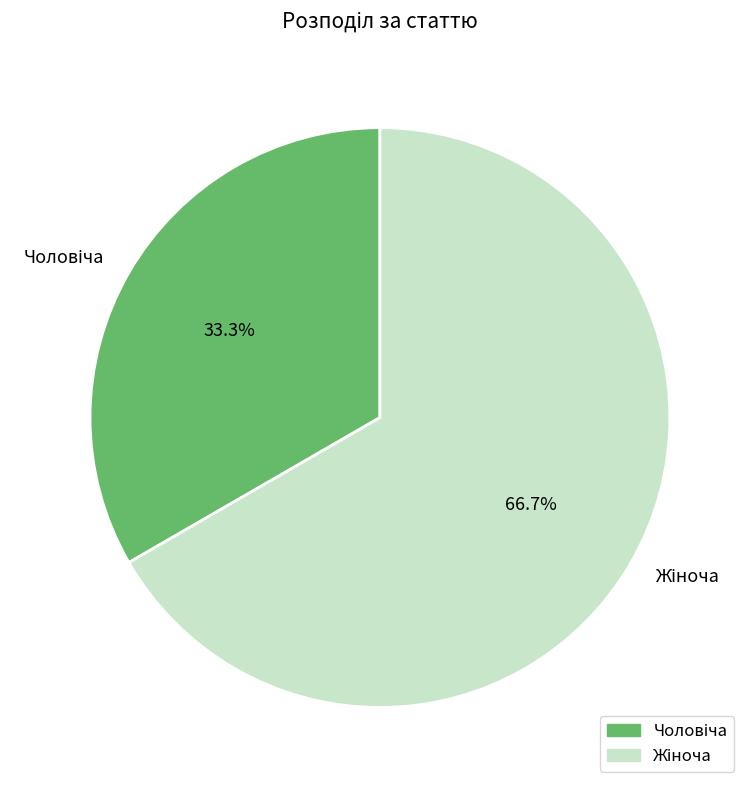

Does any single category account for the majority?

Yes